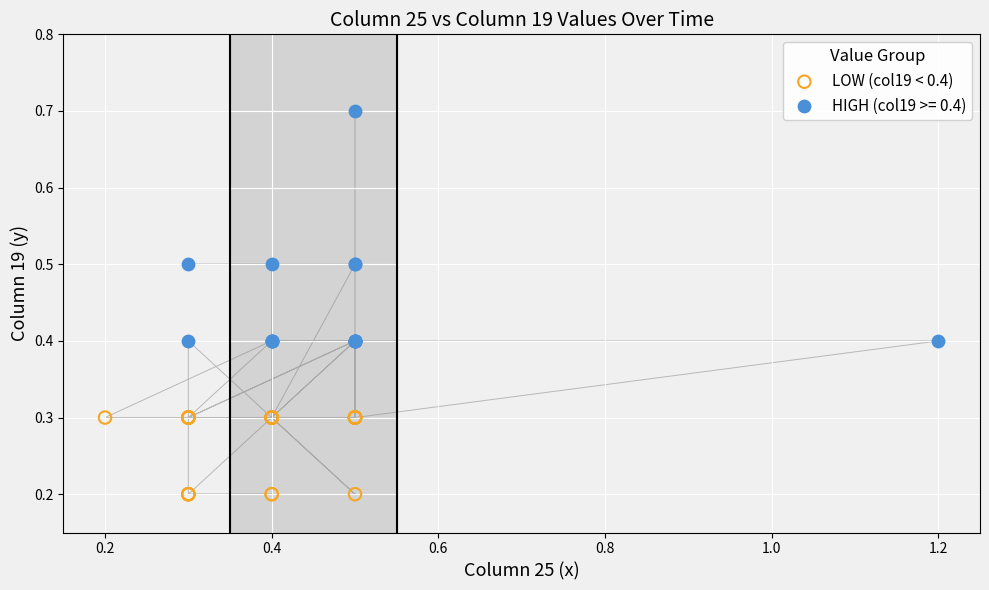

Which series contains the highest Y value?

HIGH (col19 >= 0.4)